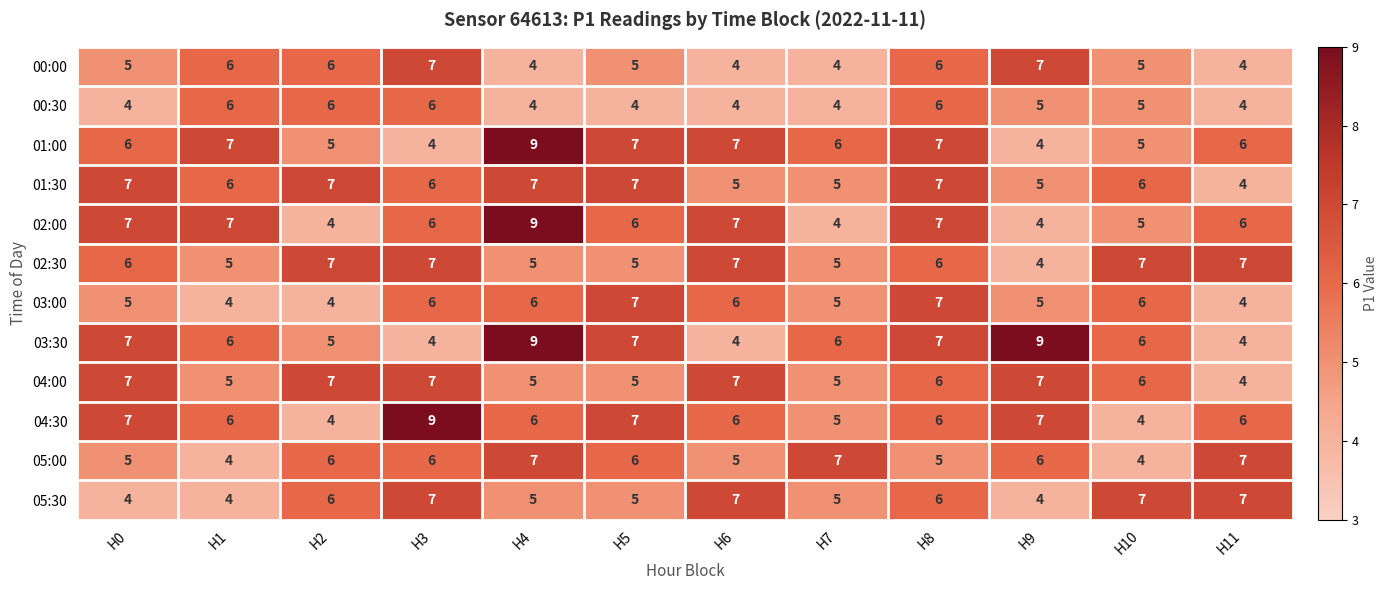

At how many categories does at least one series exceed 4?

12